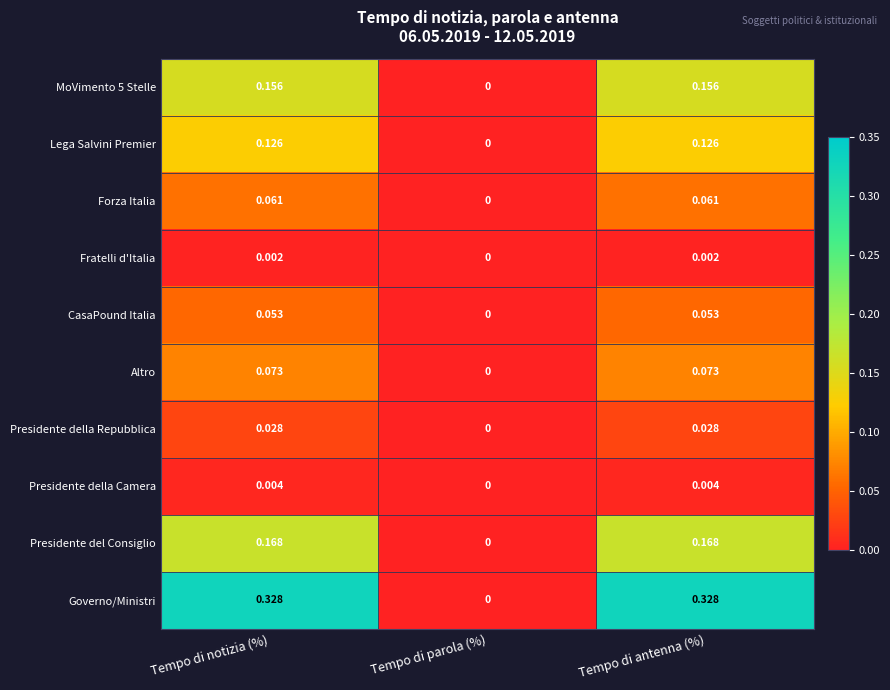

Which category has the lowest value across all series?

Tempo di parola (%)